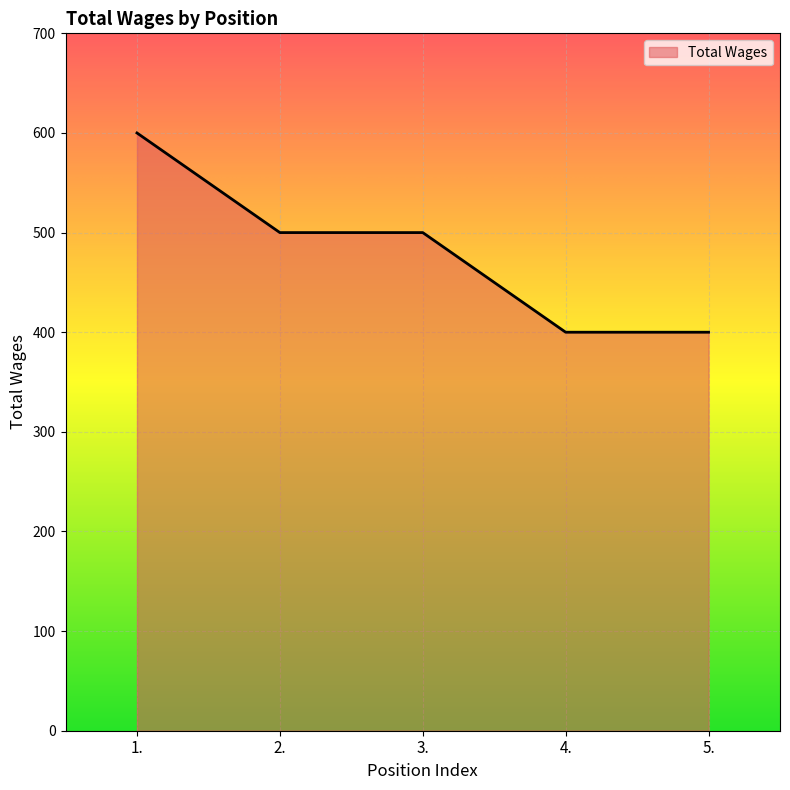

The value at 3. is 651. True or false?

False